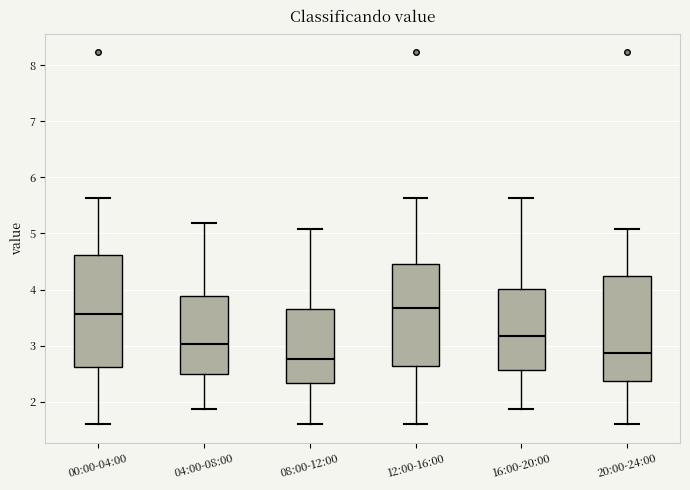

Where does the median line of the box for 00:00-04:00 sit on the y-axis? The values are not printed on the chart, so give them approximately, as read against the axis.

3.6